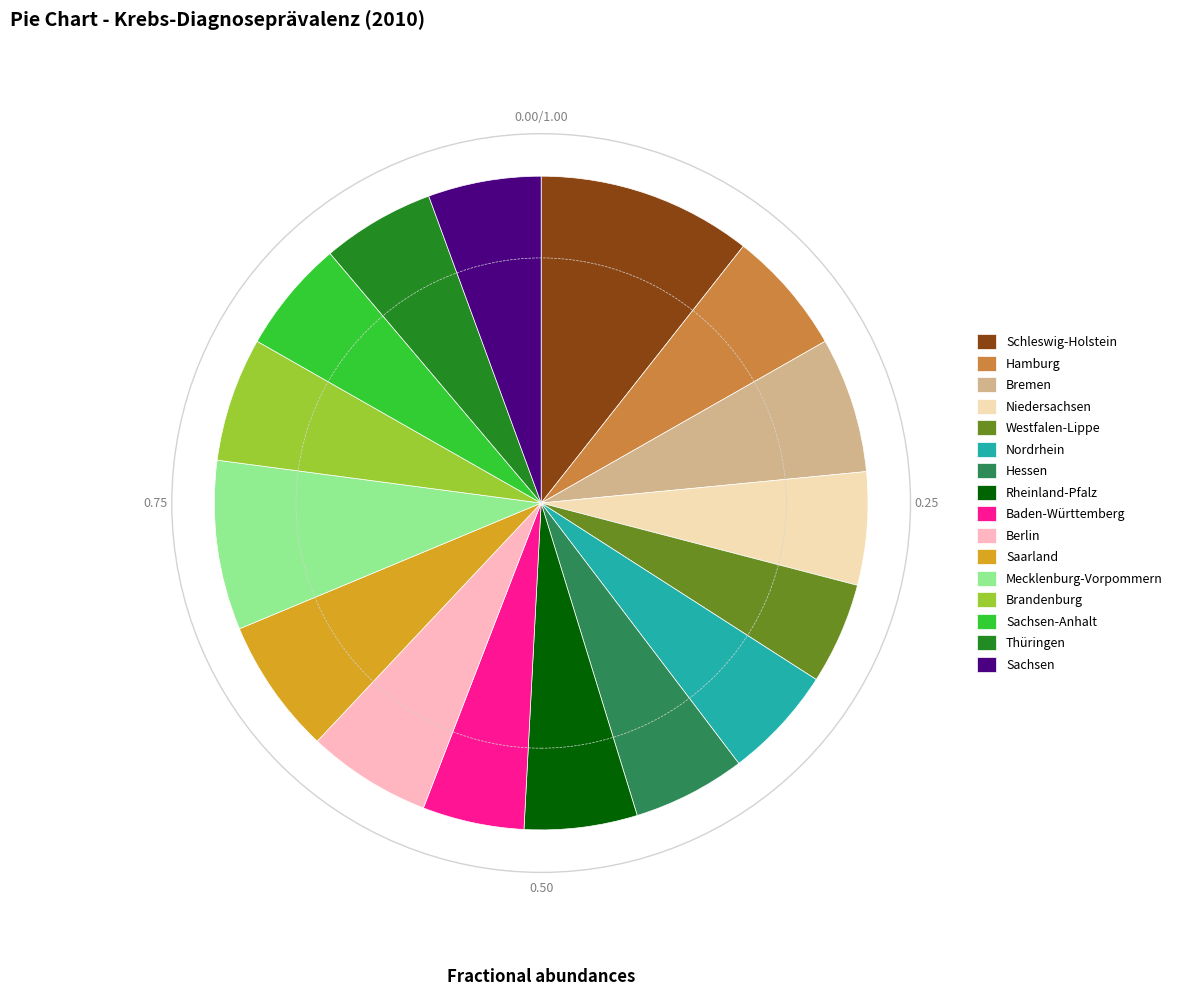

Which has a higher value, Bremen or Sachsen-Anhalt?

Bremen